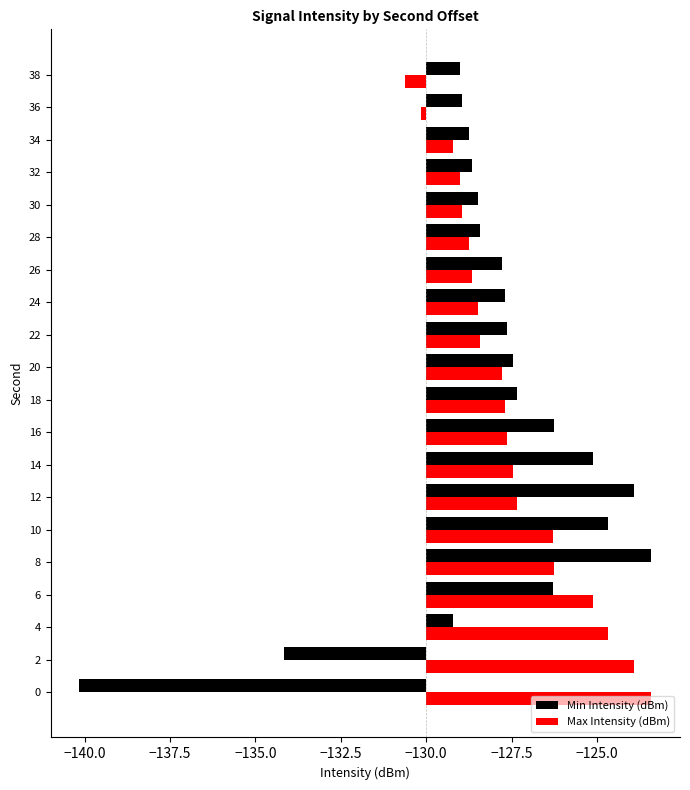

The value of Min Intensity (dBm) at 30 is 0.7. True or false?

False